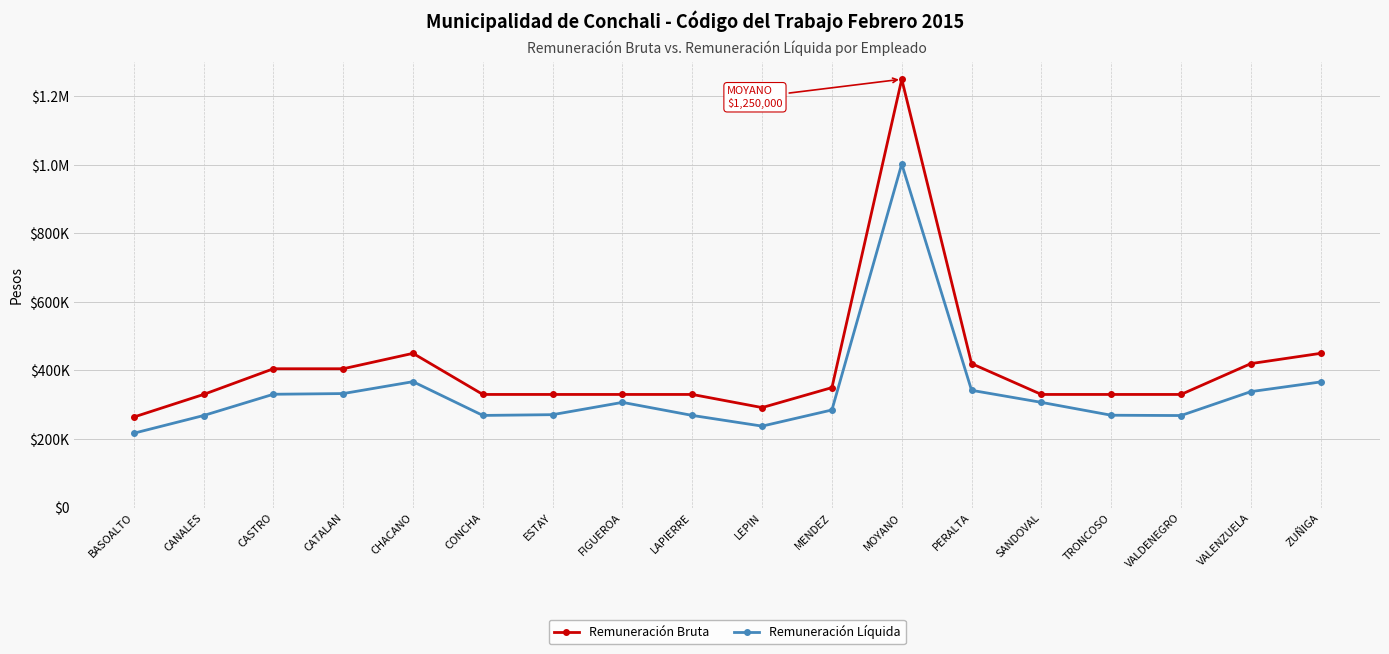

True or false: Remuneración Líquida has a value of 216797 at BASOALTO.

True